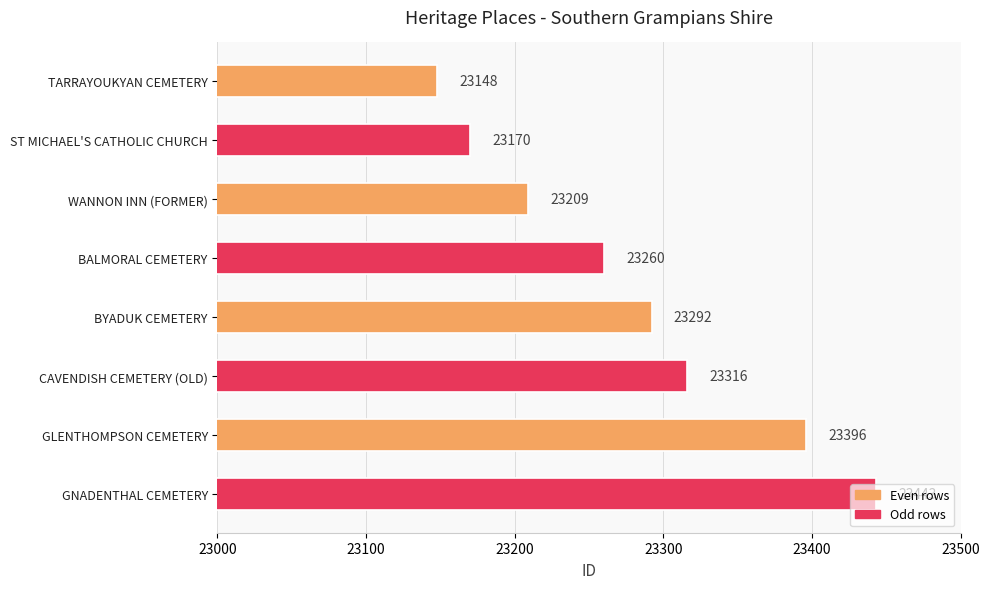

The value at WANNON INN (FORMER) is 32508. True or false?

False